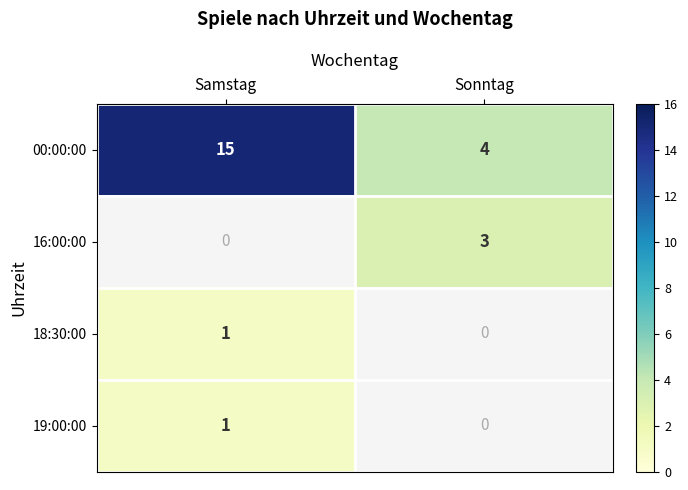

What is the lowest value of the 00:00:00 series?

4